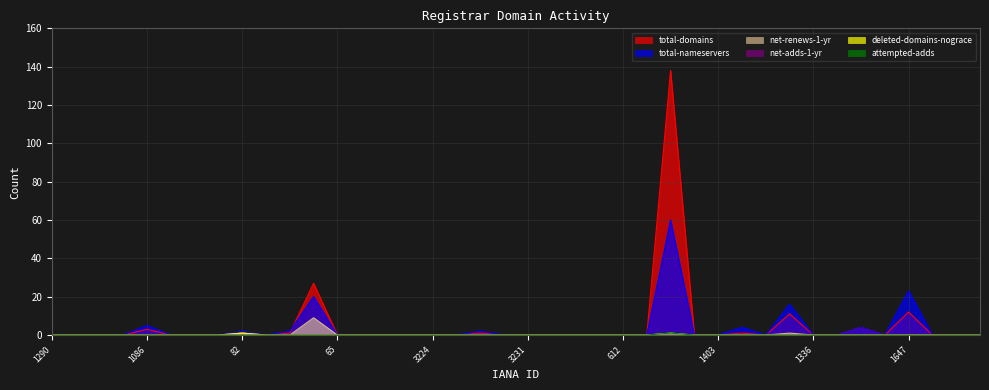

Between which two adjacent categories do total-nameservers and total-domains first intersect?

143 and 1609